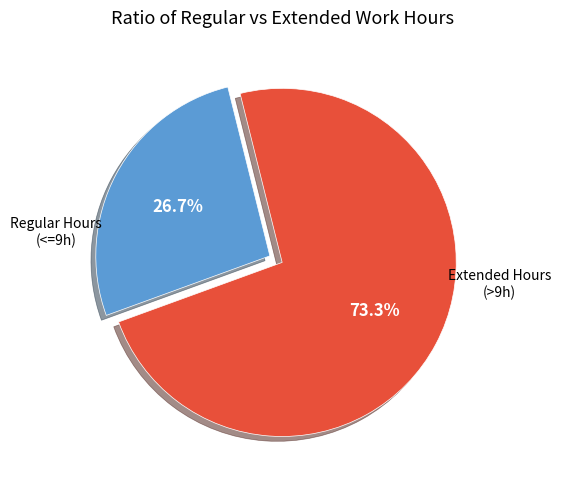

Is there any slice that represents more than half of the pie?

Yes